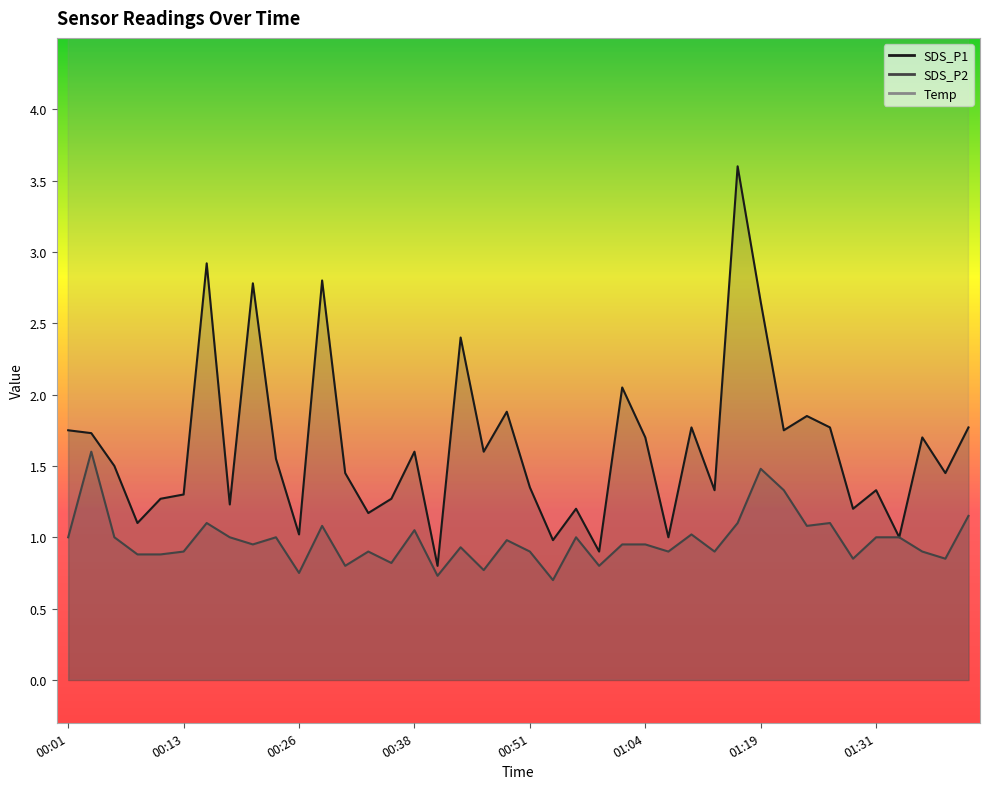

What is the label of the 13th point from the left?

00:31